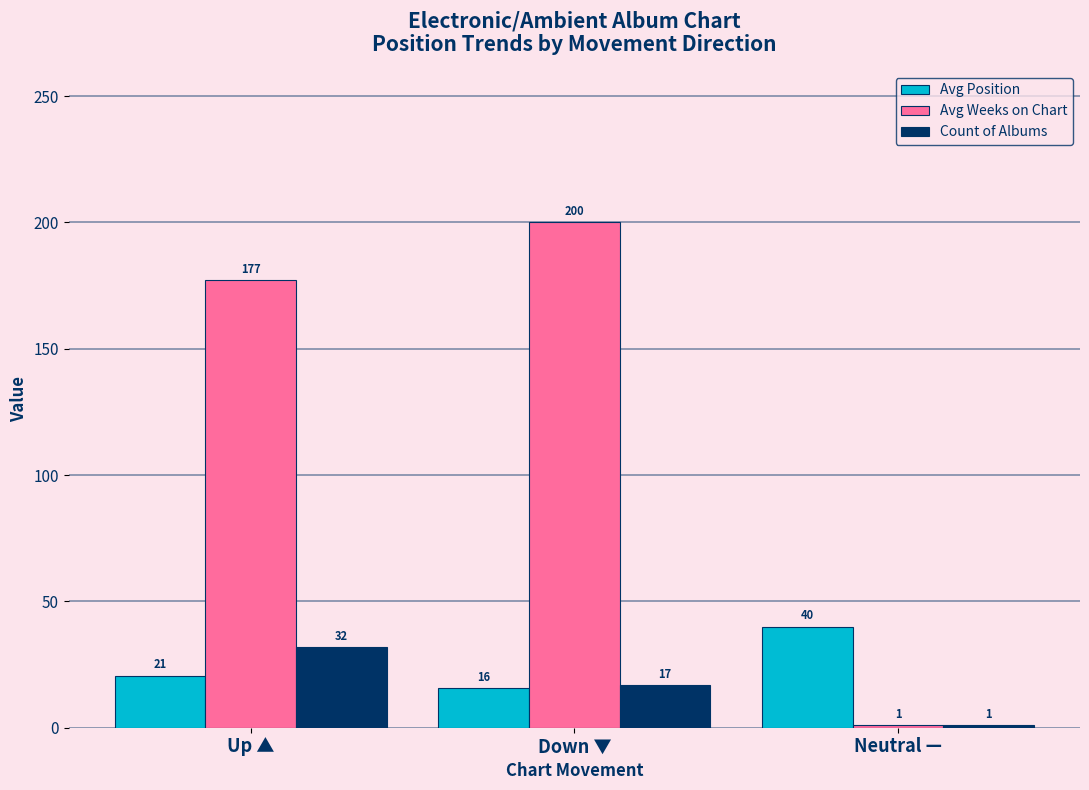

What is the minimum value shown in the chart?

1.0